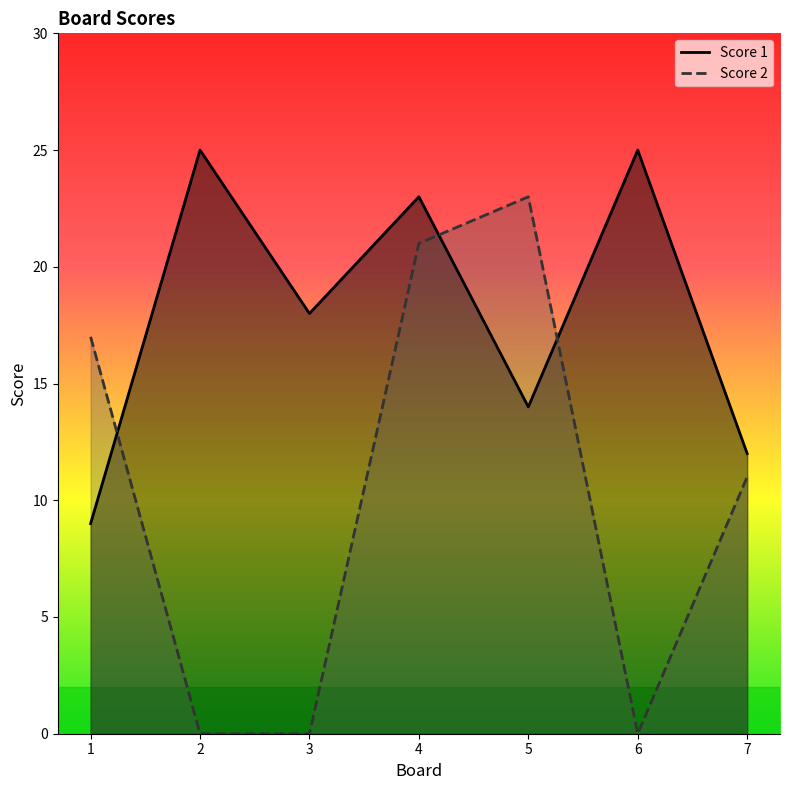

What is the value of the Score 1 point at the 7th from the left?

12